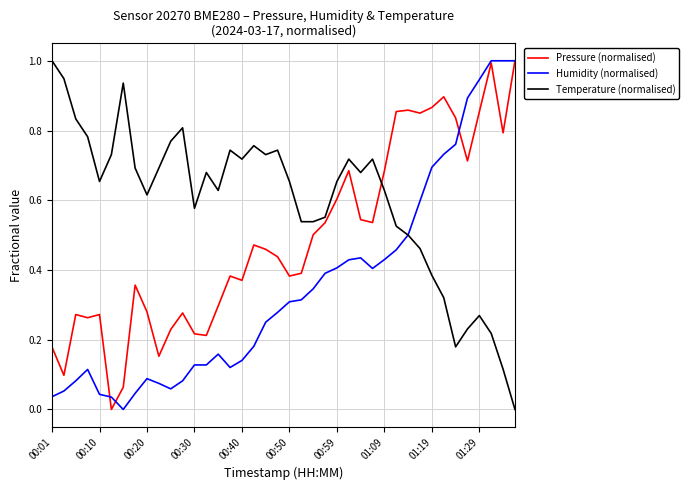

Which series has the largest total across all categories?

Temperature (normalised)